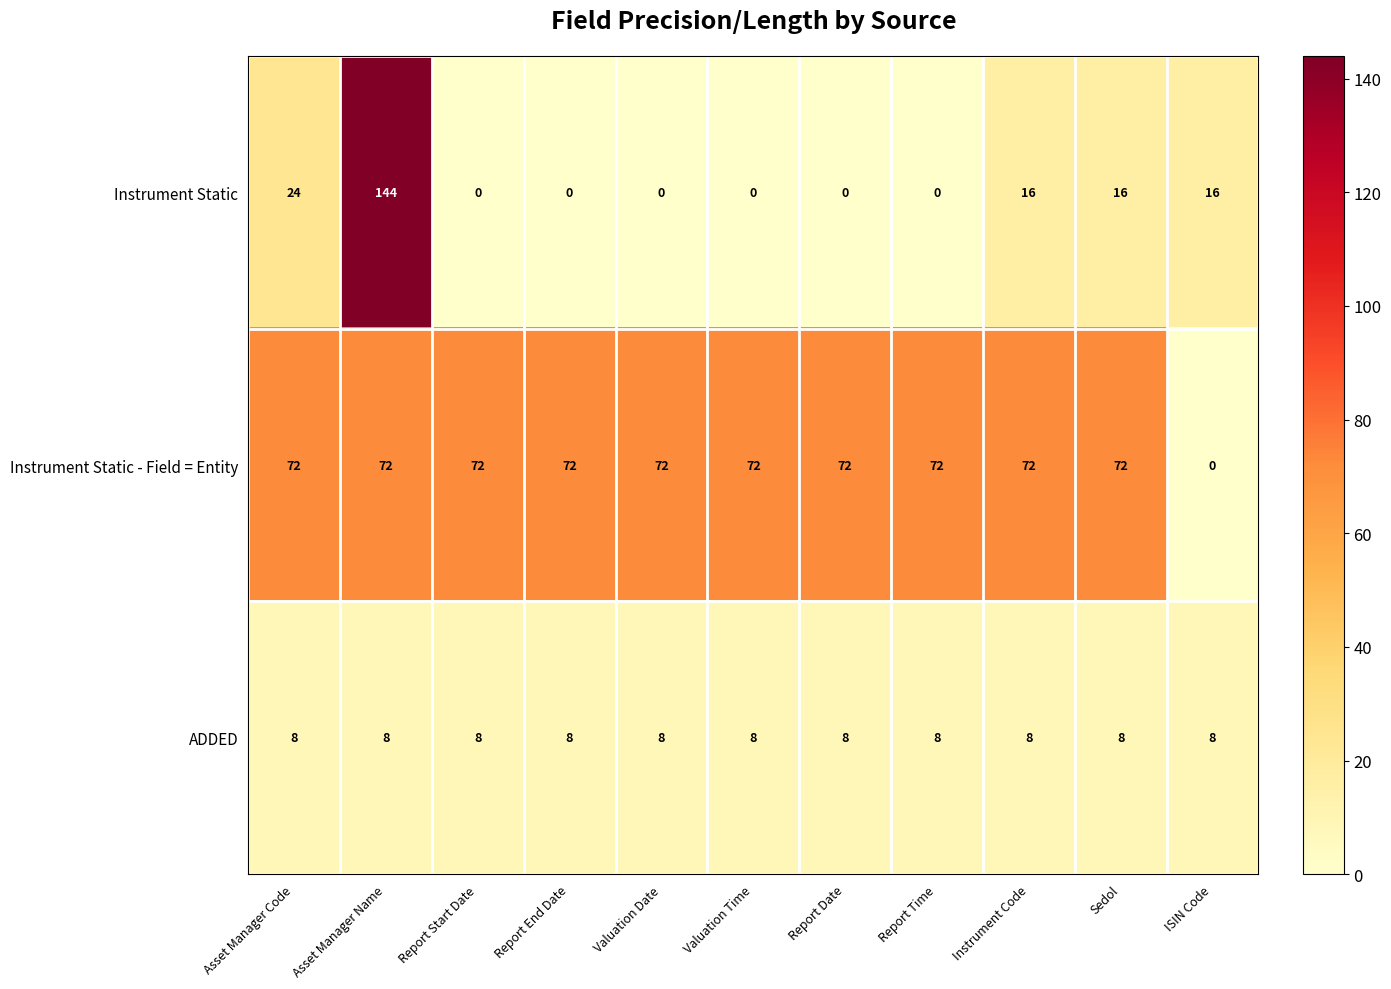

What is the spread (max minus min) of values at Report Time?

72